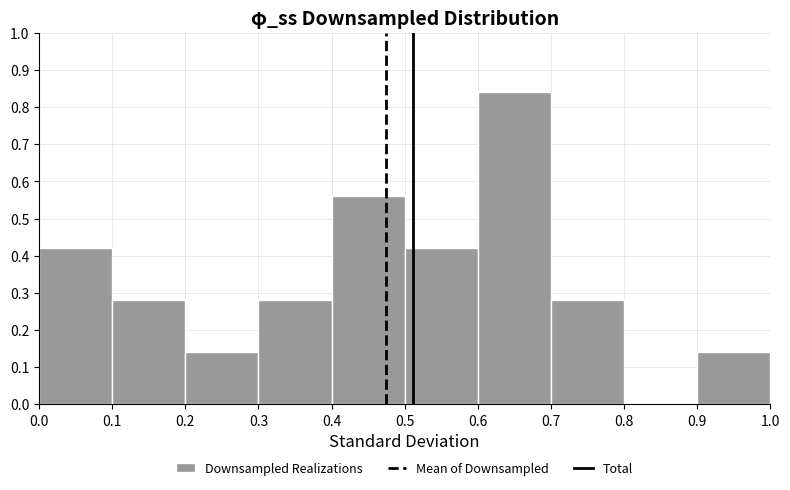

How tall is the bar that spans 0.9 to 1.0 on the x-axis? The values are not printed on the chart, so give them approximately, as read against the axis.

0.14